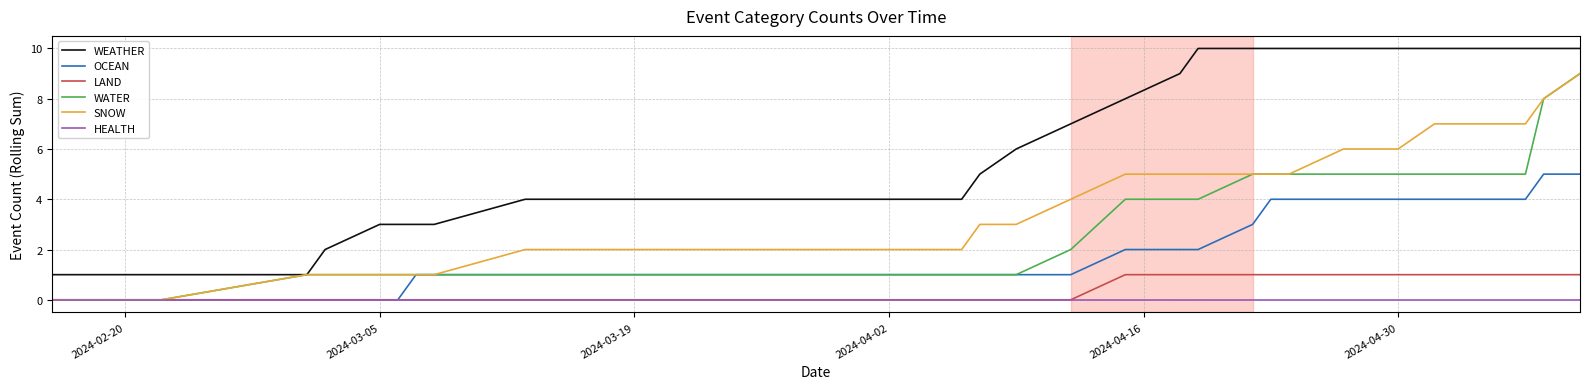

What is the highest value of the SNOW series?

9